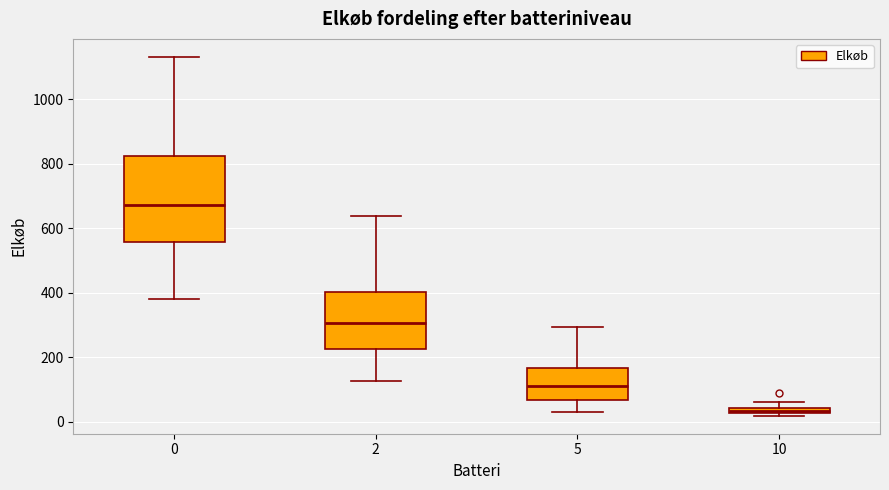

Which box has the highest median line?

0